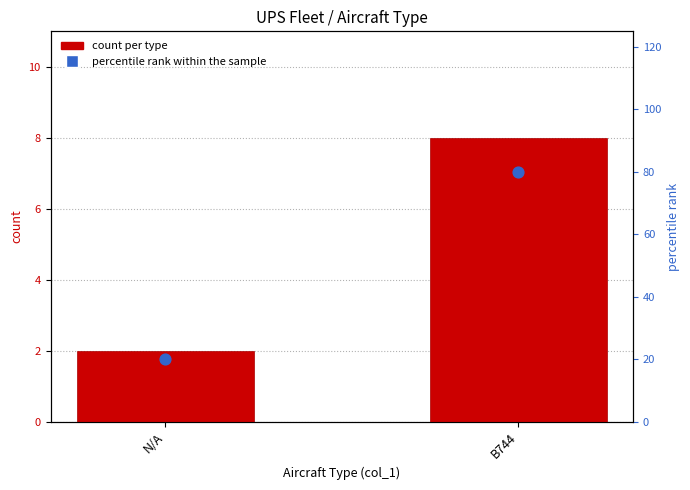

Which series has the largest Y range (max minus min)?

percentile rank within the sample